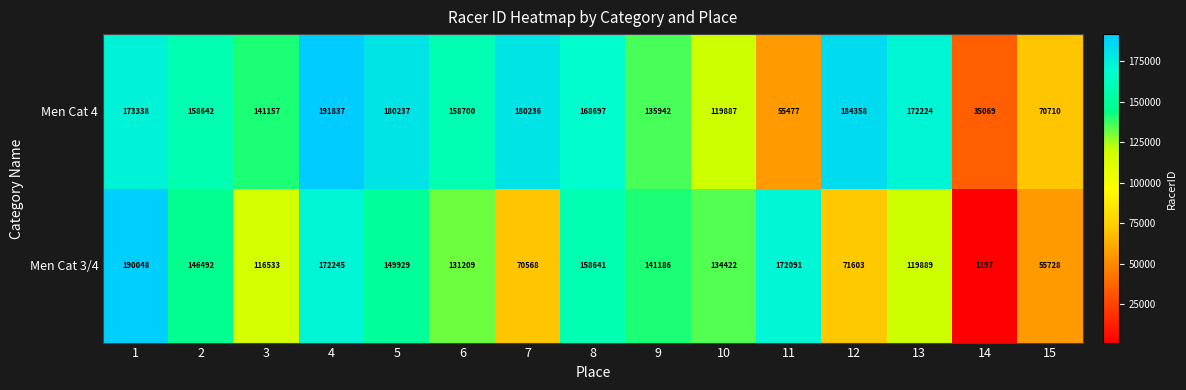

Is it true that Men Cat 3/4 equals 172091 at 11?

True